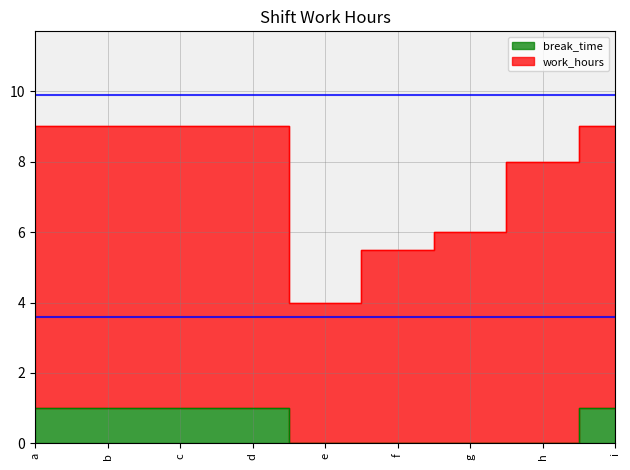

True or false: break_time and work_hours intersect in this chart.

False